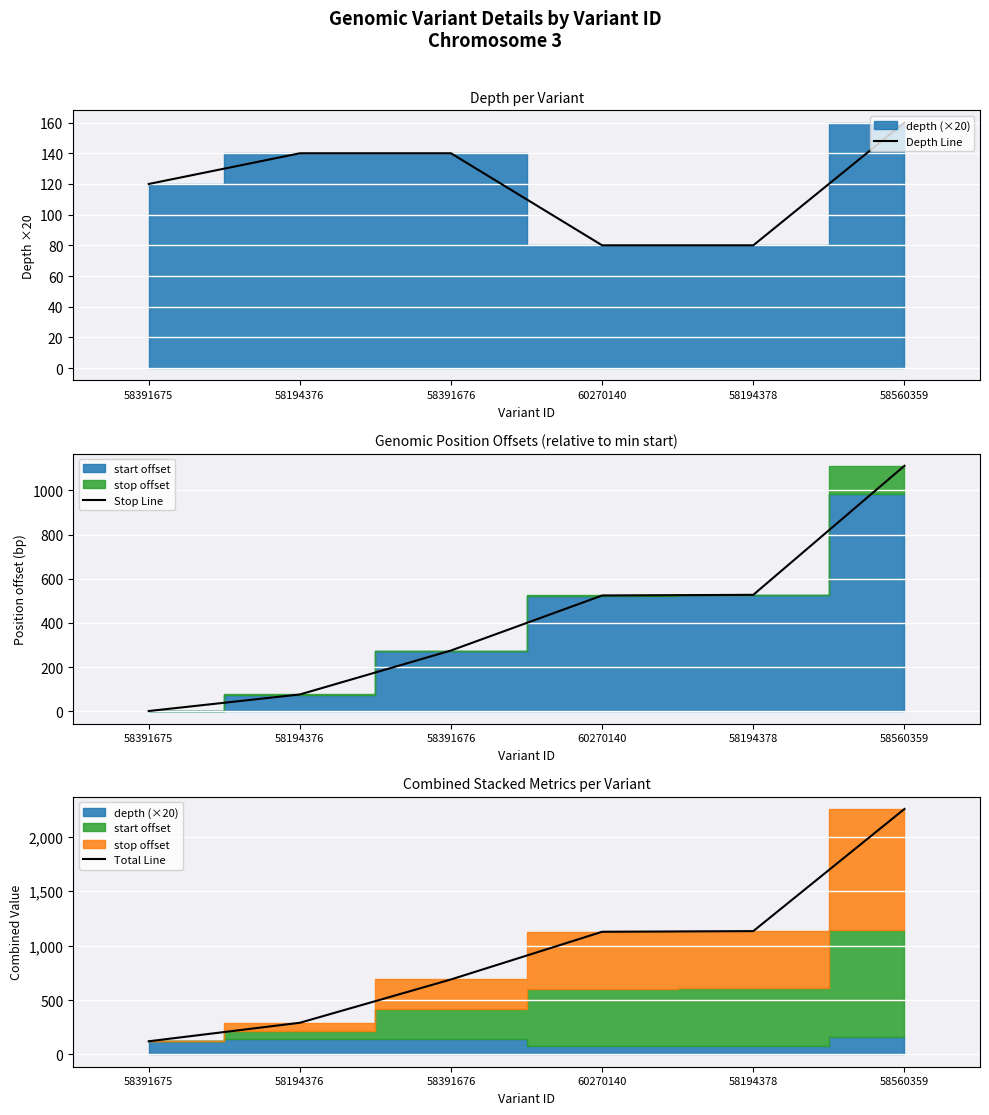

List the series in order of their overall mean, lowest first.

Depth Line, Stop Line, Total Line